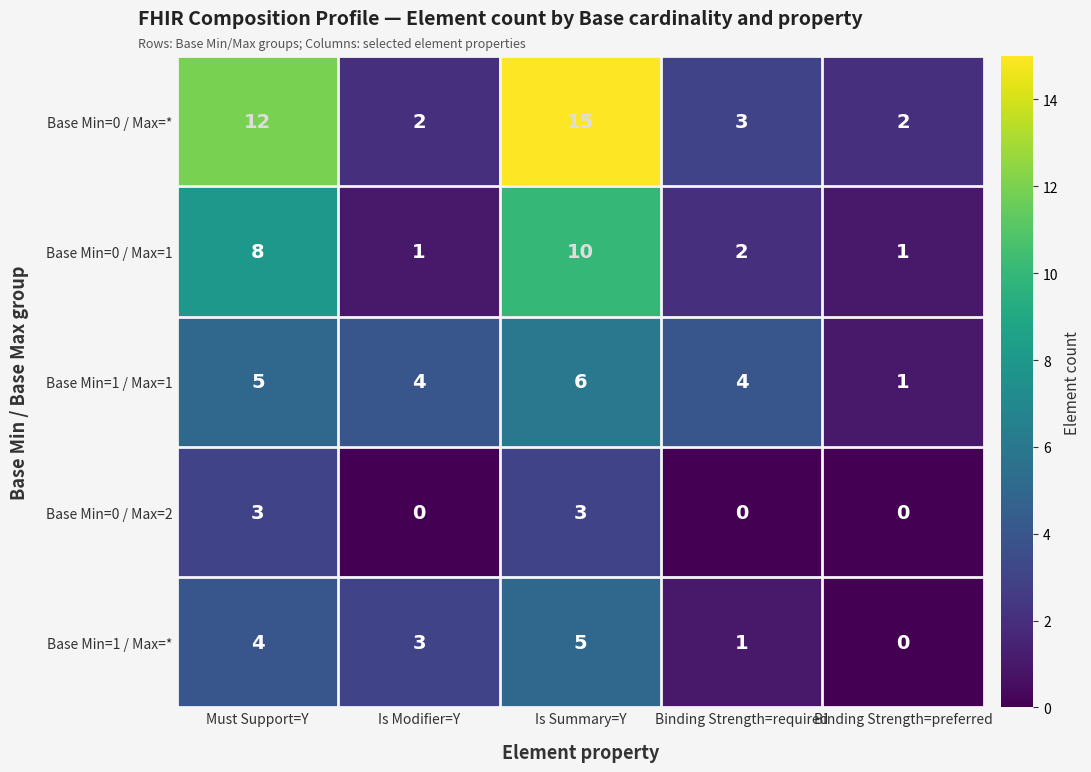

The value of Base Min=1 / Max=1 at Is Modifier=Y is 6. True or false?

False